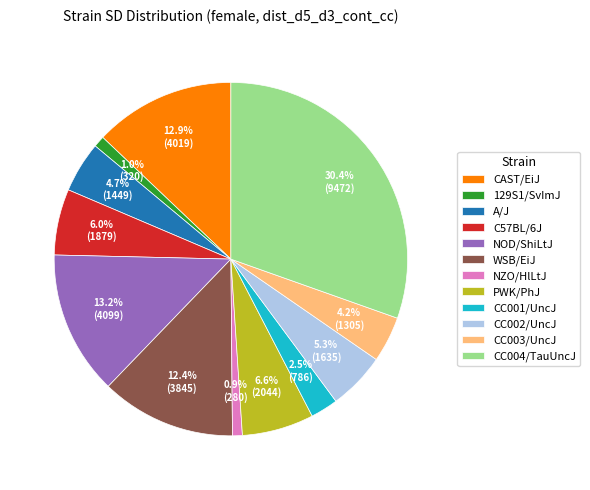

To the nearest percent, what is the combined percentage of C57BL/6J and CC003/UncJ?

10%